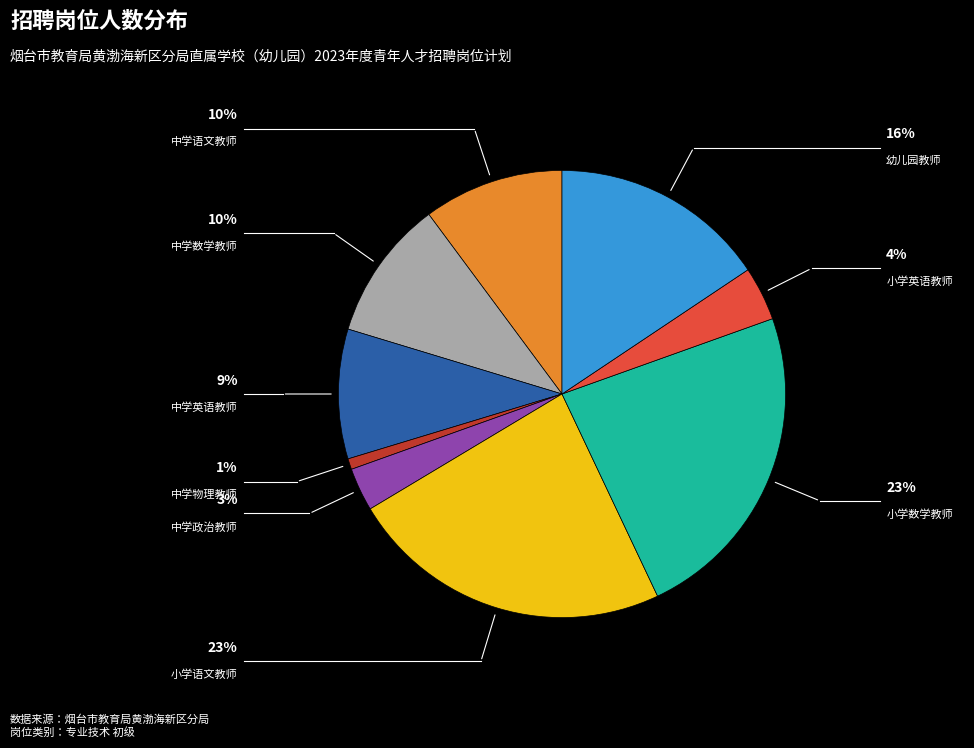

Is there any slice that represents more than half of the pie?

No